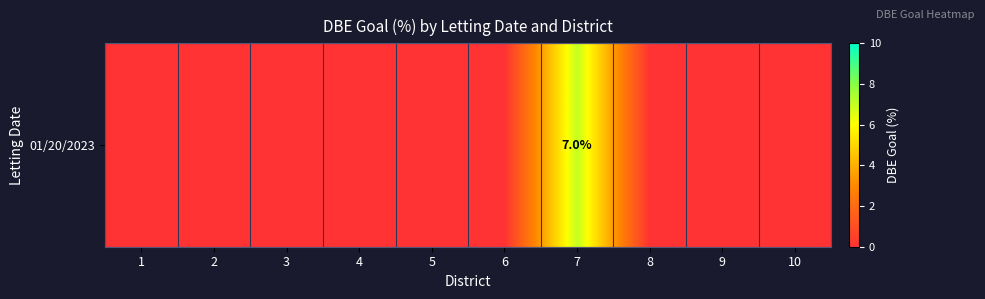

At which category does the chart reach its peak across all series?

7